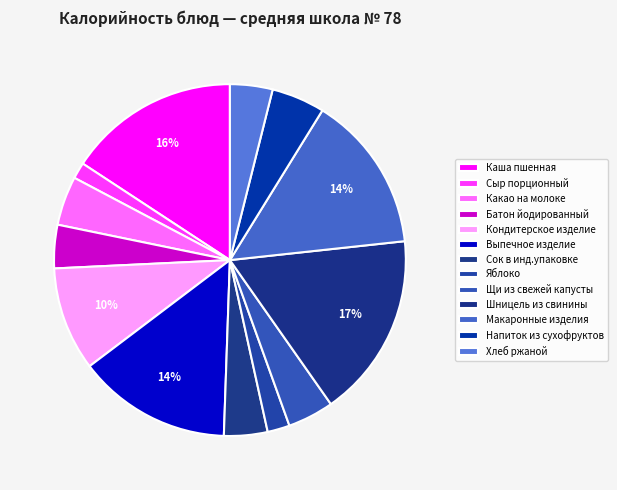

How many slices are in this pie chart?

13